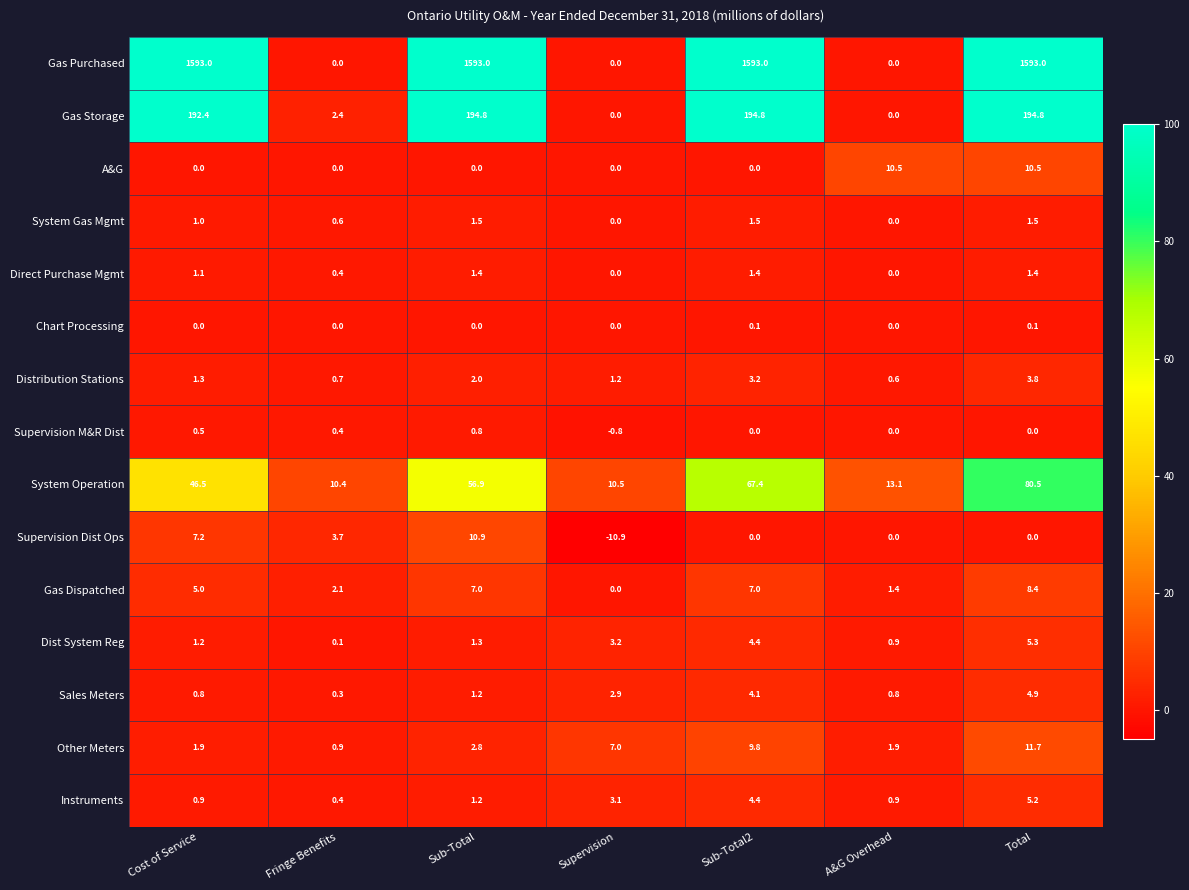

What is the total value across all series at Sub-Total2?

1891.1